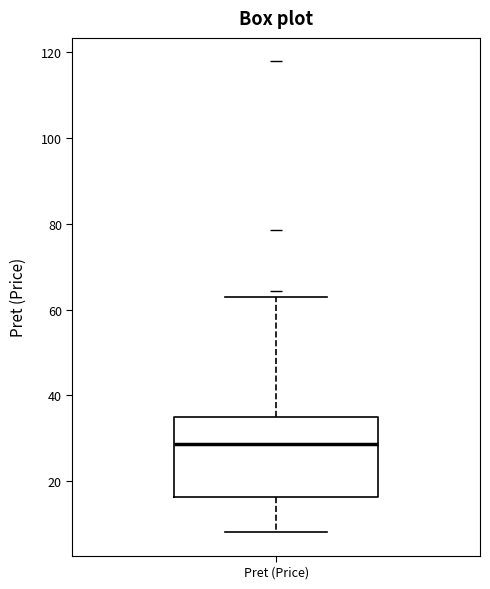

Read this box plot against the y-axis: the position of the median line, the range covered by the box, and the ends of both whiskers. The values are not printed on the chart, so give them approximately, as read against the axis.

median 28, box 16 to 36, whiskers 8 to 62